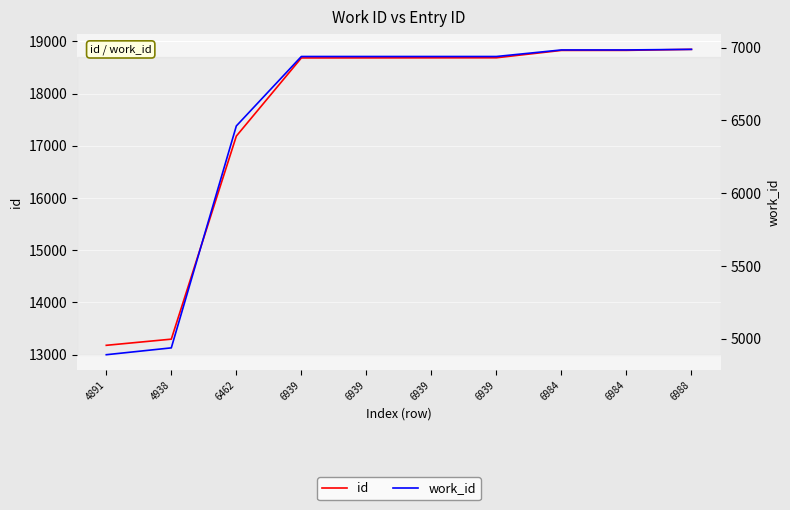

Is the value of id at 6984 greater than the value of work_id at 4891?

Yes